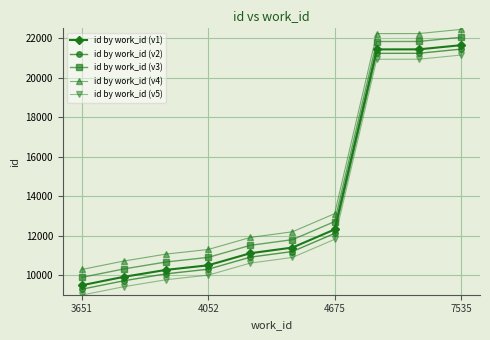

At how many categories does at least one series exceed 20507?

3